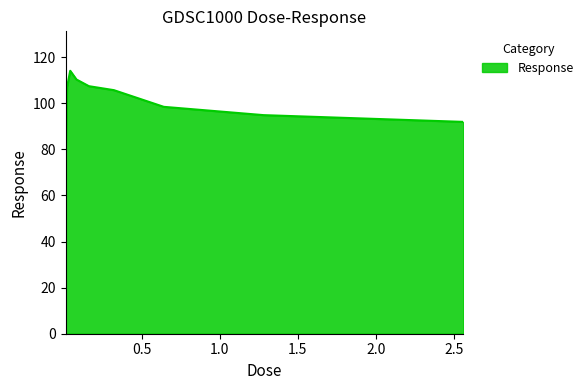

How many distinct data groups are displayed?

1